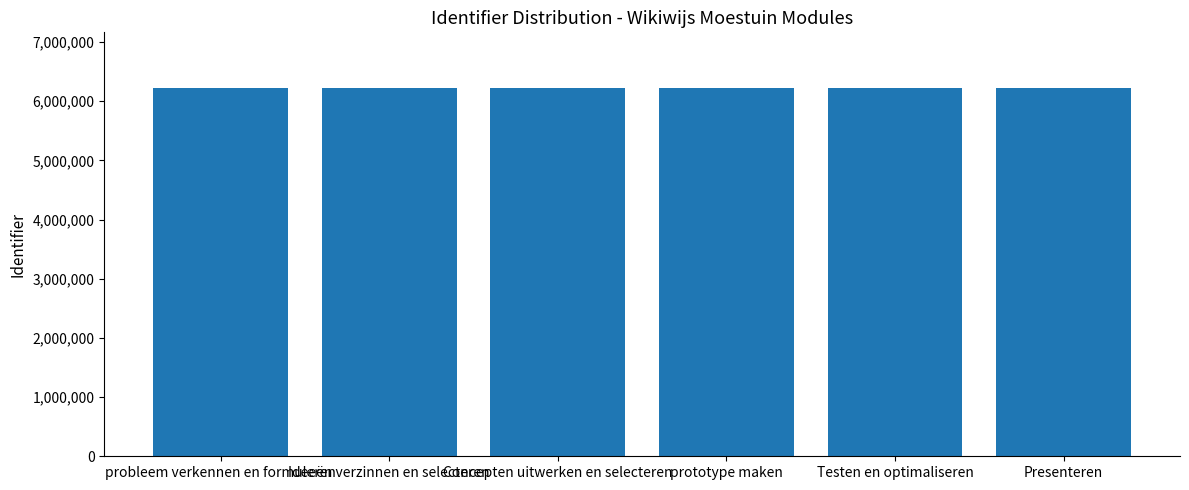

What is the sum of the values at Concepten uitwerken en selecteren and prototype maken?

12460450